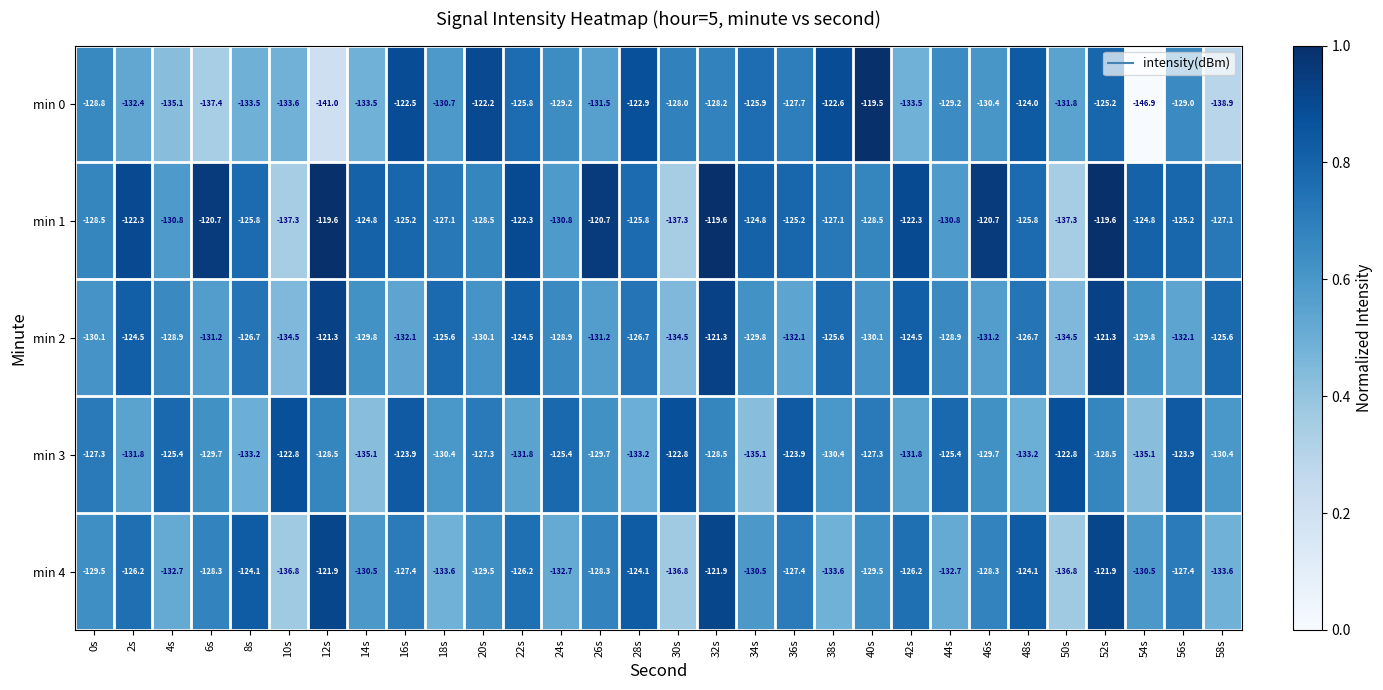

What is the difference between the maximum and minimum values in the min 0 series?

27.4